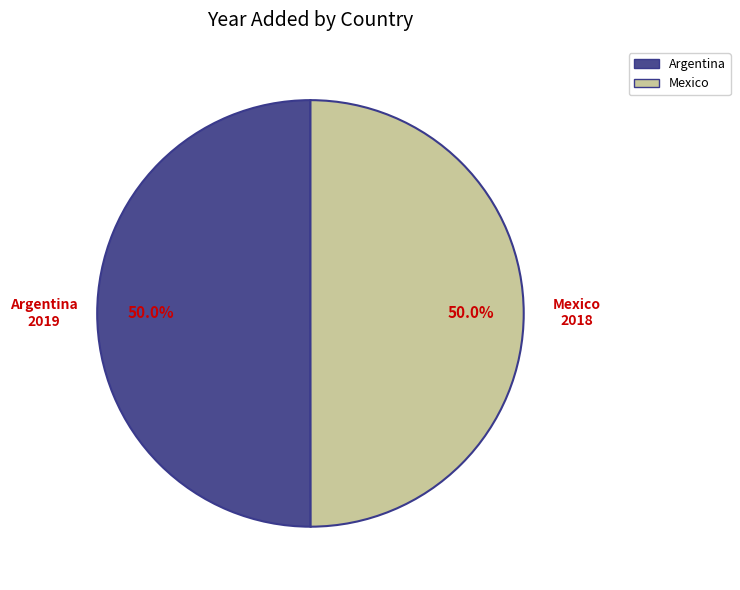

What is the ratio of the value at Mexico to the value at Argentina?

1.0